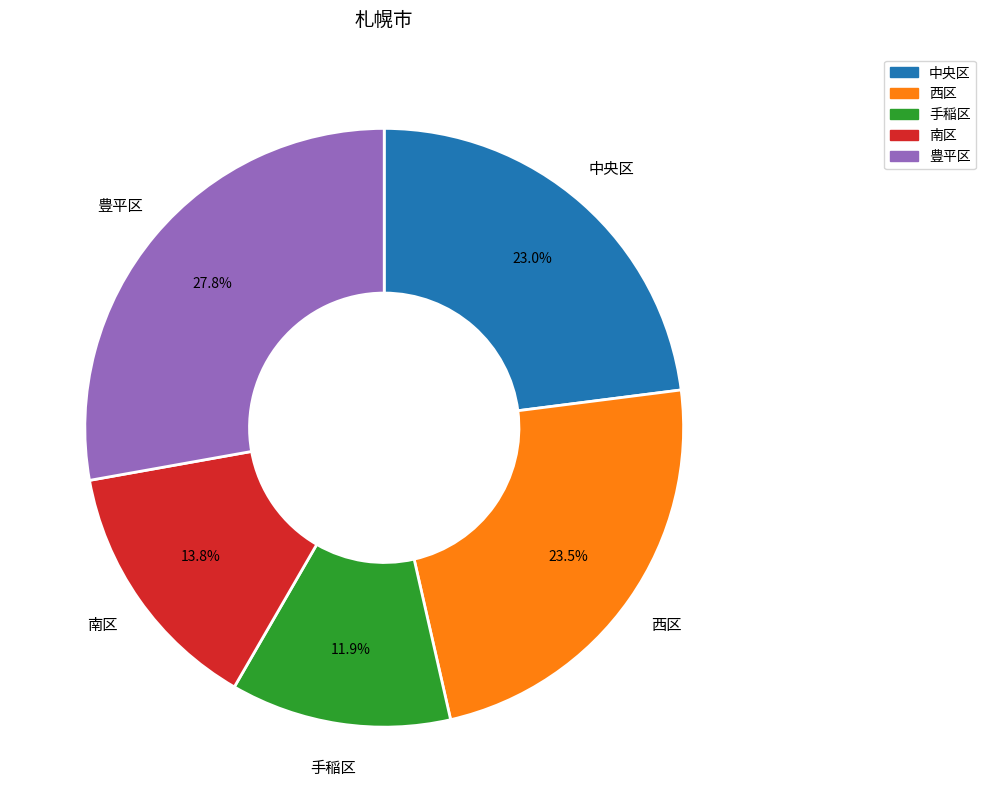

To the nearest percent, what percentage of the pie is 豊平区?

28%